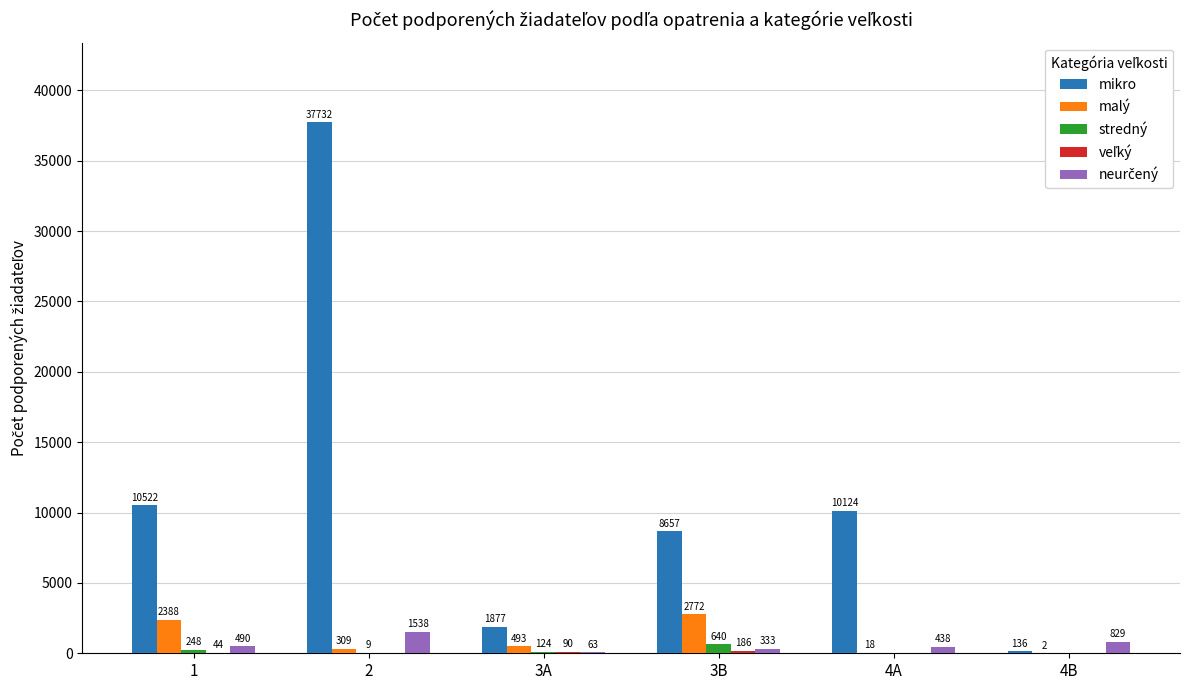

What value does the mikro series have at 4A, to the nearest 50?

10100